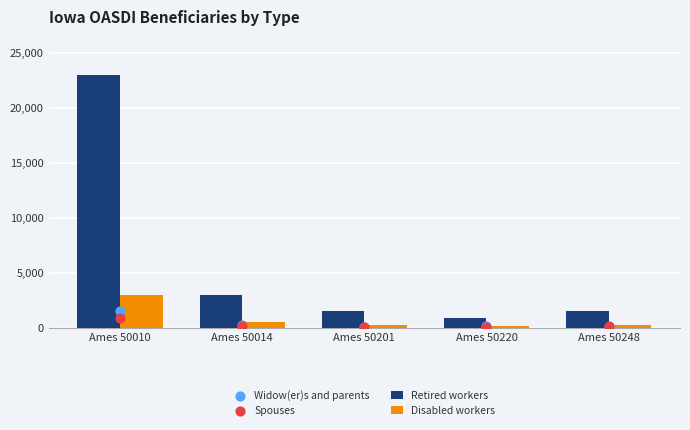

At which category is the sum across all series the highest?

Ames 50010